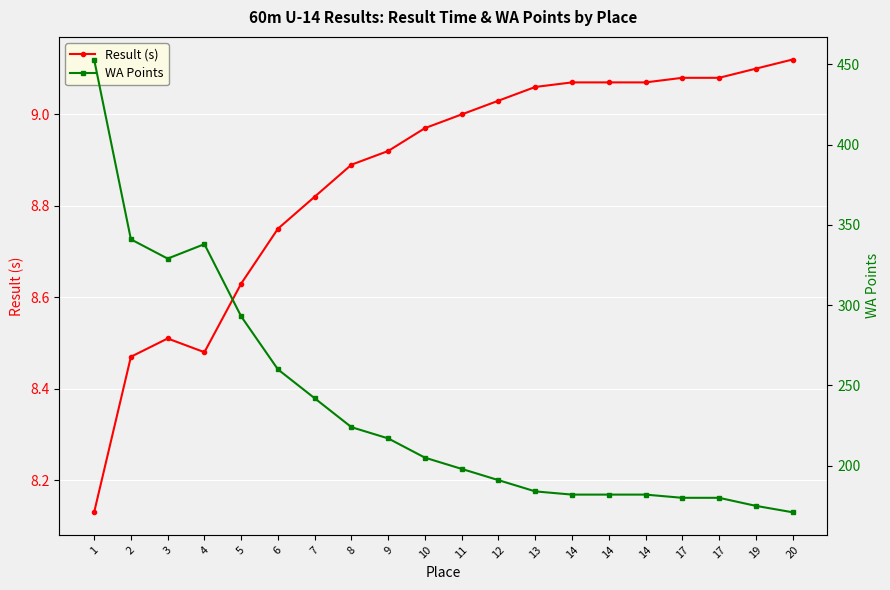

Read the Result (s) value at 5.

8.6